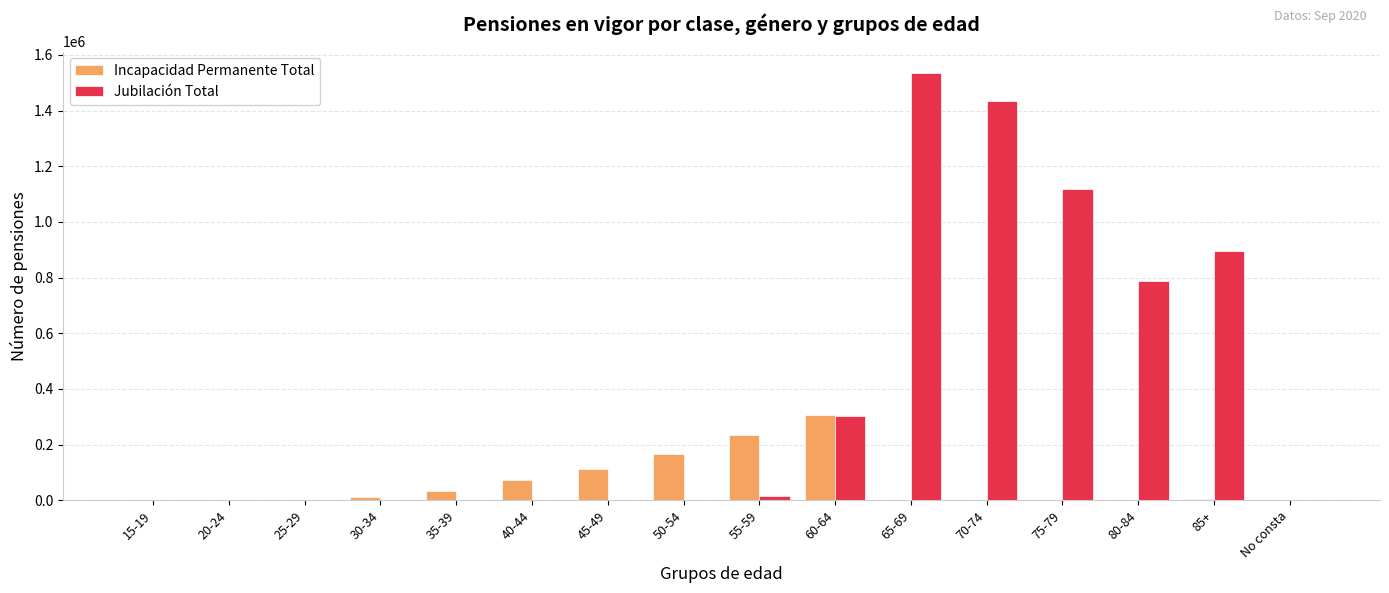

Between 35-39 and 70-74, which series saw the biggest shift?

Jubilación Total